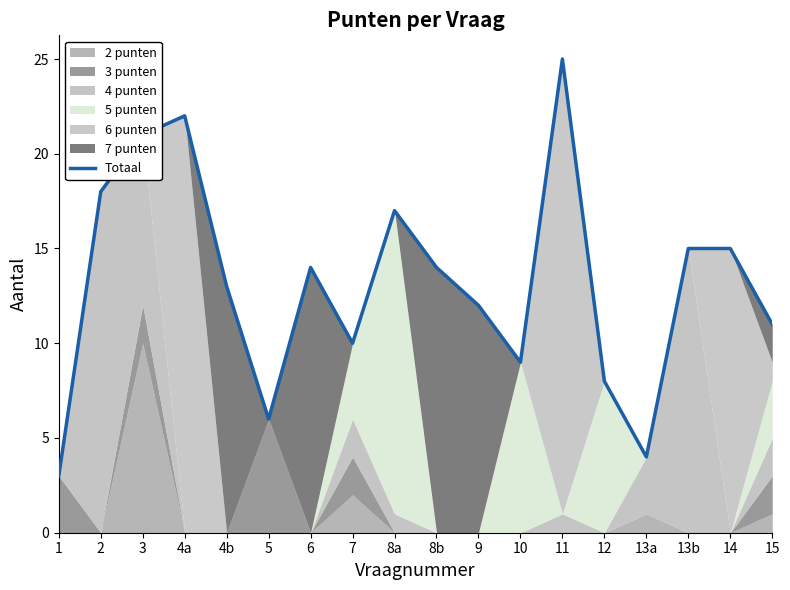

Is it true that the value at 6 is 19?

False